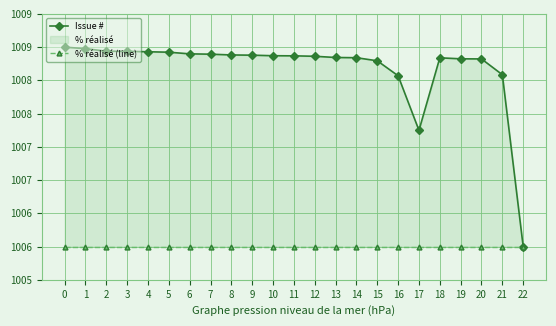

Reading left to right, extract all data points from this chart.

Issue #: 0=1009.0	1=1009.0	2=1008.9	3=1008.9	4=1008.9	5=1008.9	6=1008.9	7=1008.9	8=1008.9	9=1008.9	10=1008.9	11=1008.9	12=1008.9	13=1008.8	14=1008.8	15=1008.8	16=1008.6	17=1007.7	18=1008.8	19=1008.8	20=1008.8	21=1008.6	22=1006.0
% réalisé (line): 0=1006.0	1=1006.0	2=1006.0	3=1006.0	4=1006.0	5=1006.0	6=1006.0	7=1006.0	8=1006.0	9=1006.0	10=1006.0	11=1006.0	12=1006.0	13=1006.0	14=1006.0	15=1006.0	16=1006.0	17=1006.0	18=1006.0	19=1006.0	20=1006.0	21=1006.0	22=1006.0